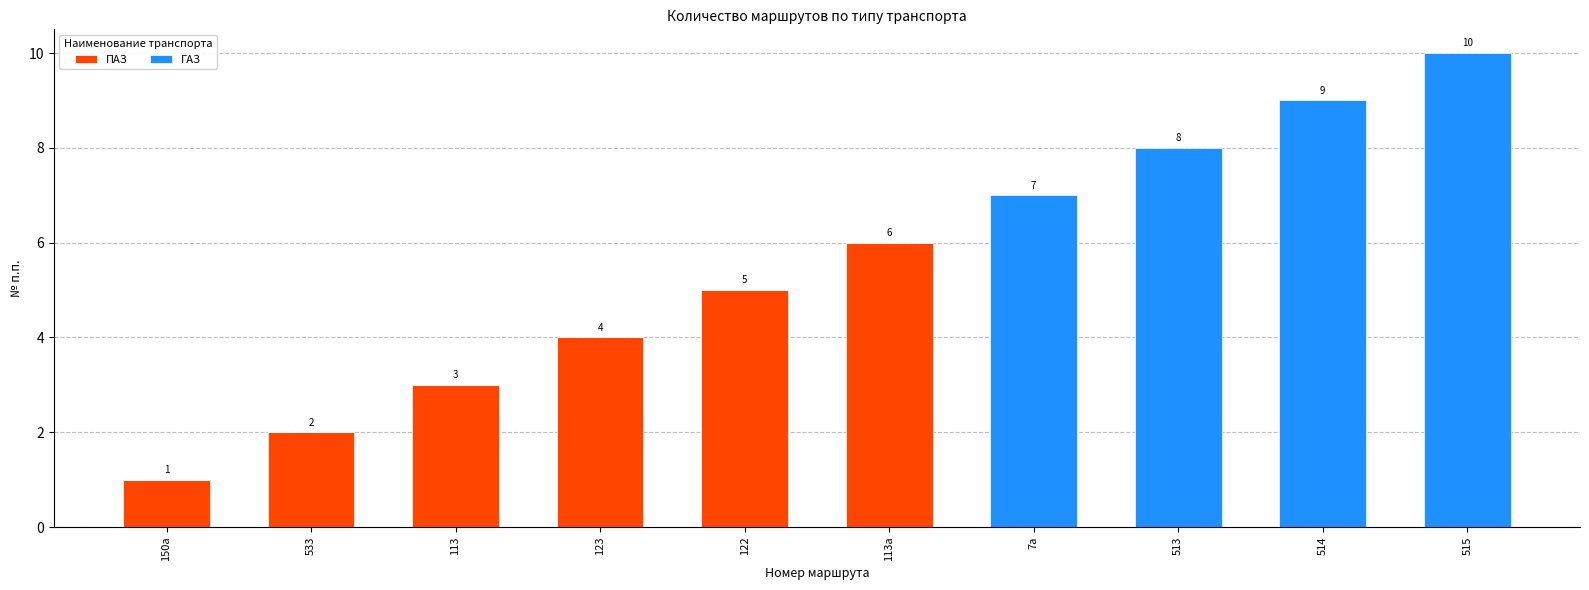

At which label is ПАЗ closest to 3?

113